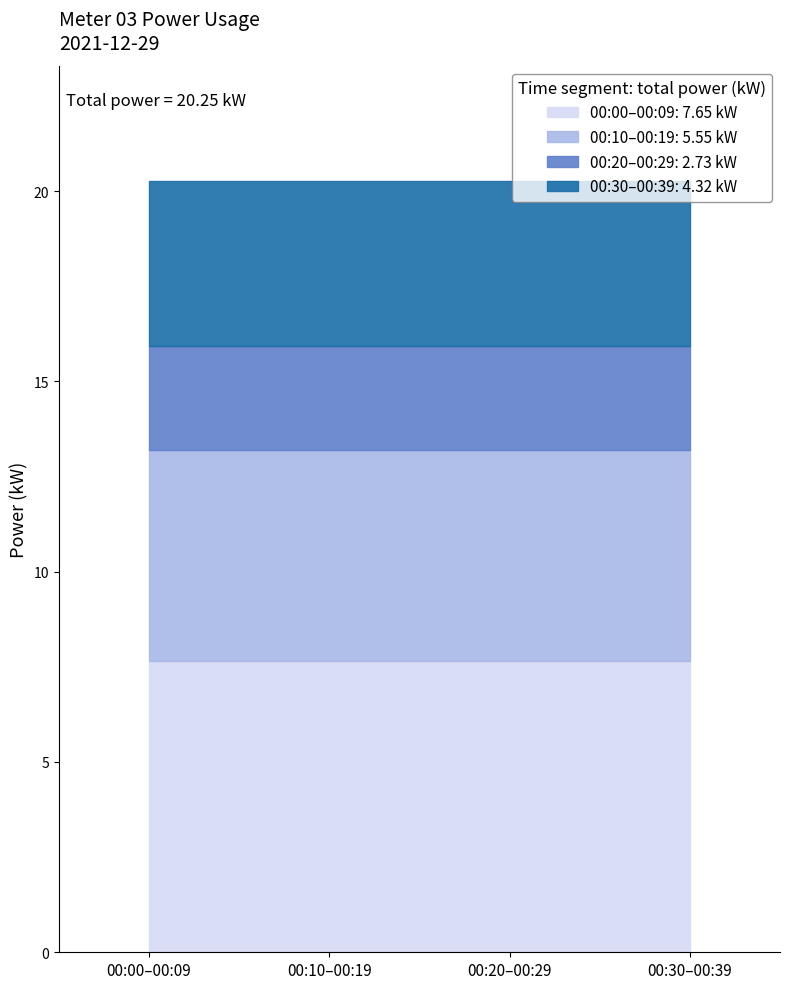

Does the chart display data point markers on the line(s)?

No